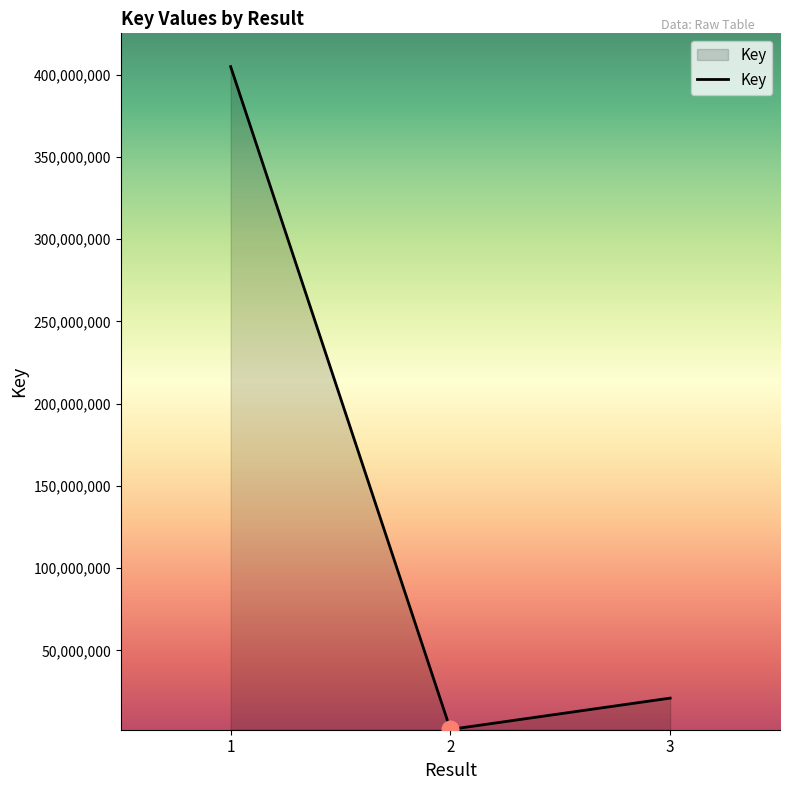

List the labels in order of value, largest first.

1, 3, 2